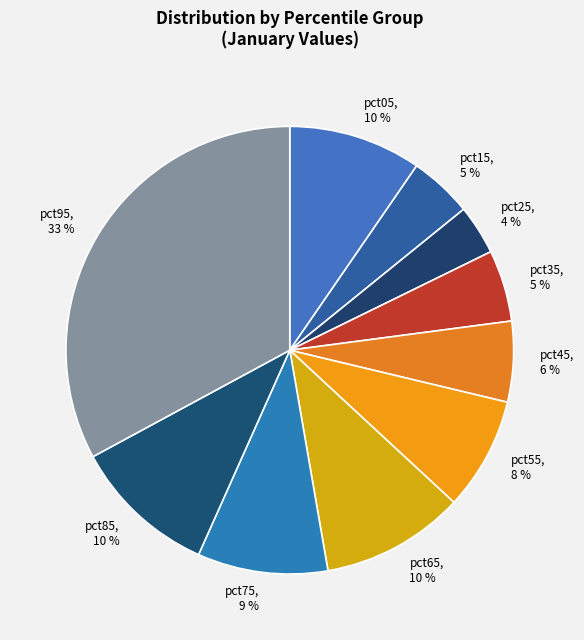

Is pct95 the majority of the pie?

No